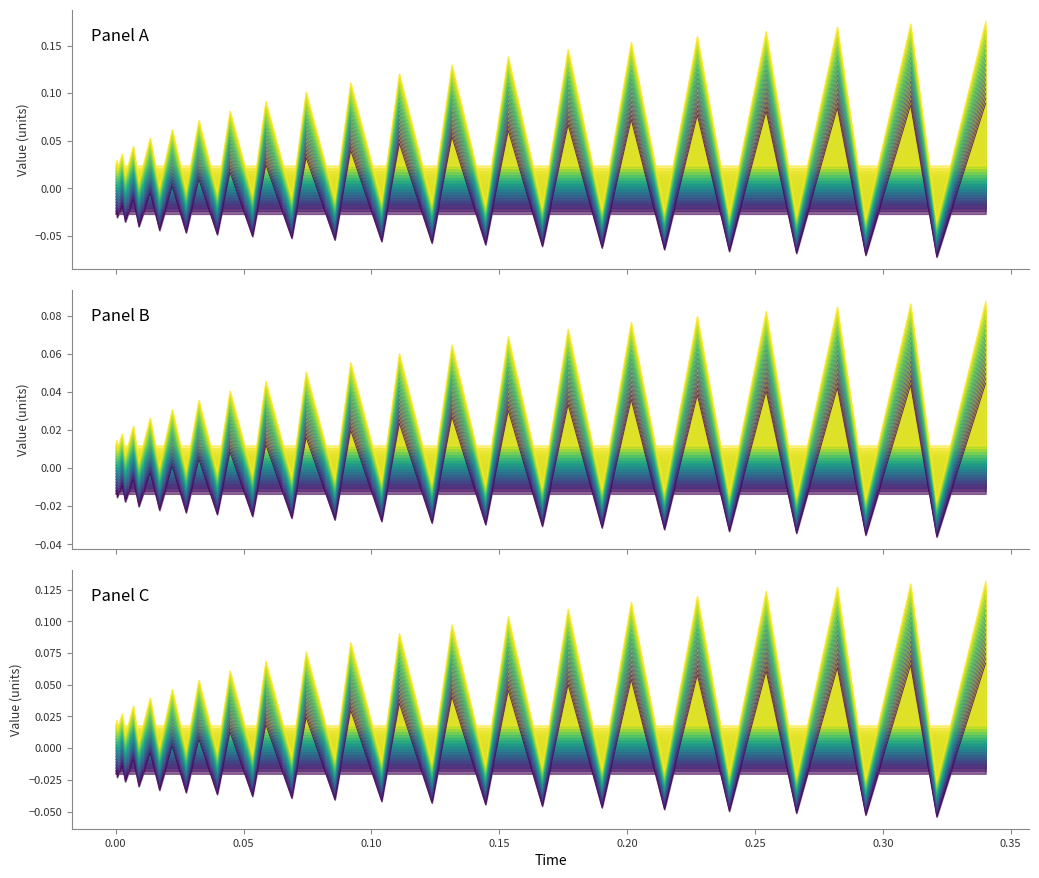

The chart shows a value of 0.1 at 11. True or false?

False